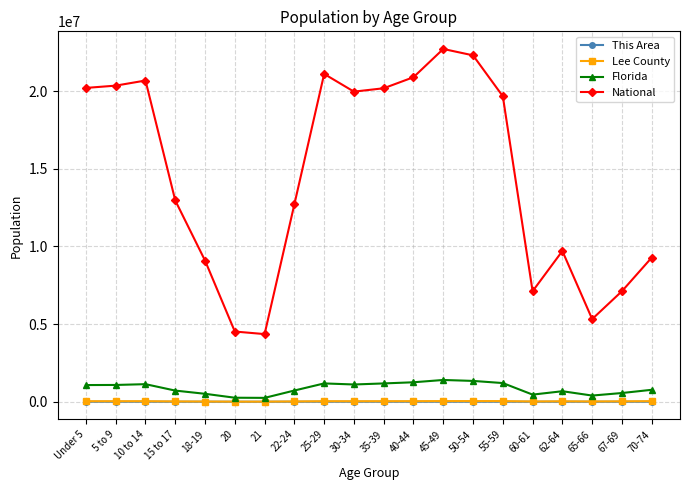

Is this an area chart (filled region under the line)?

No